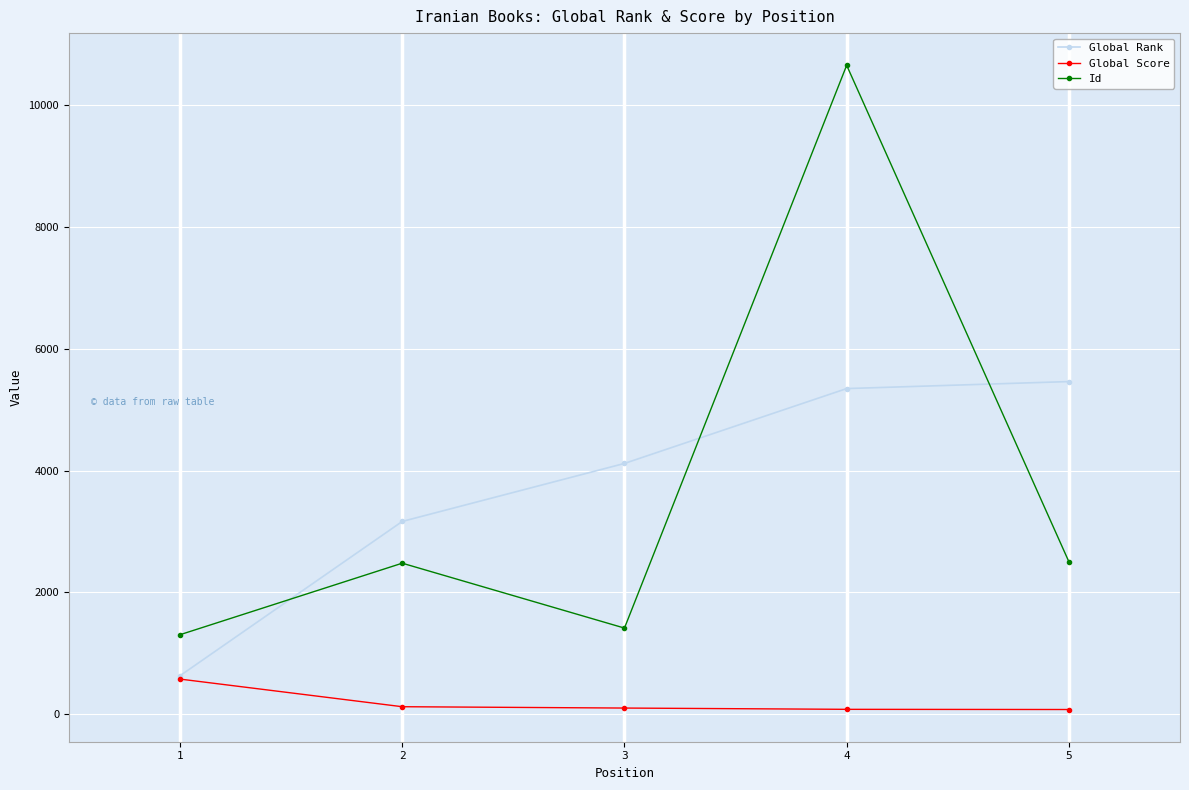

What is the difference between the maximum and minimum values in the Global Score series?

500